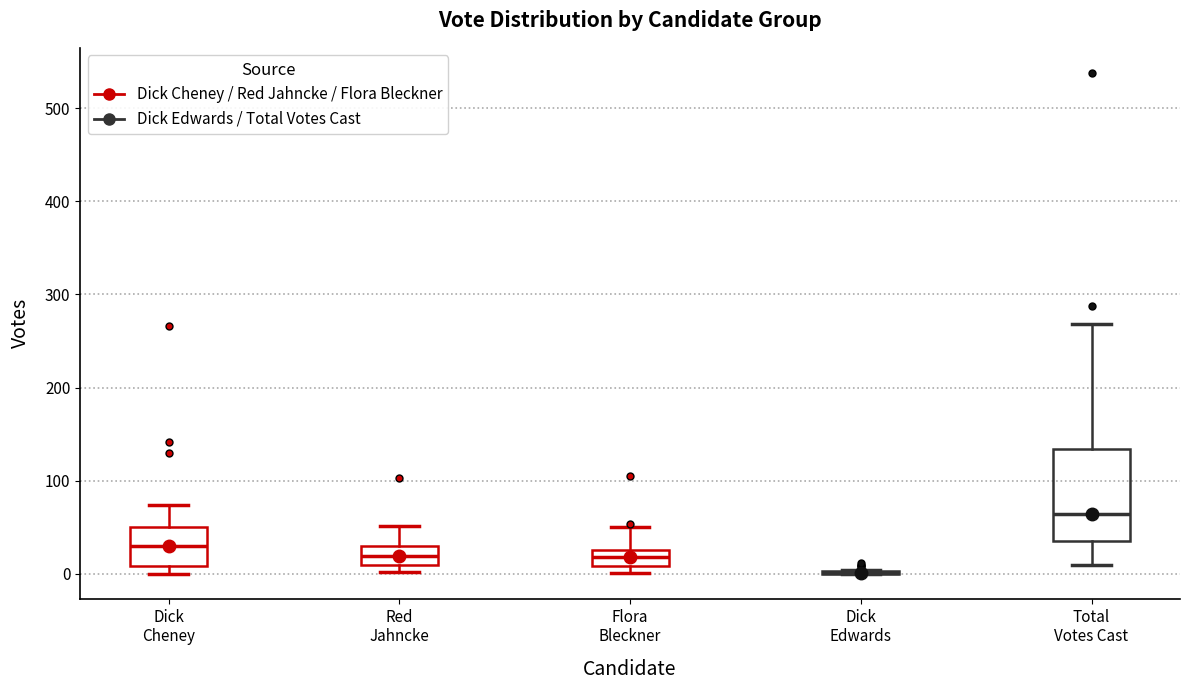

Reading left to right, transcribe this box plot: for each box, give where its median line is, the range the box spans, and where its two whiskers end, as read against the y-axis. The values are not printed on the chart, so give them approximately, as read against the axis.

Dick Cheney: median 30, box 10 to 50, whiskers 0 to 70
Red Jahncke: median 20, box 10 to 30, whiskers 0 to 50
Flora Bleckner: median 20, box 10 to 30, whiskers 0 to 50
Dick Edwards: box collapsed to a line at 0, whiskers 0 to 0
Total Votes Cast: median 60, box 40 to 130, whiskers 10 to 270